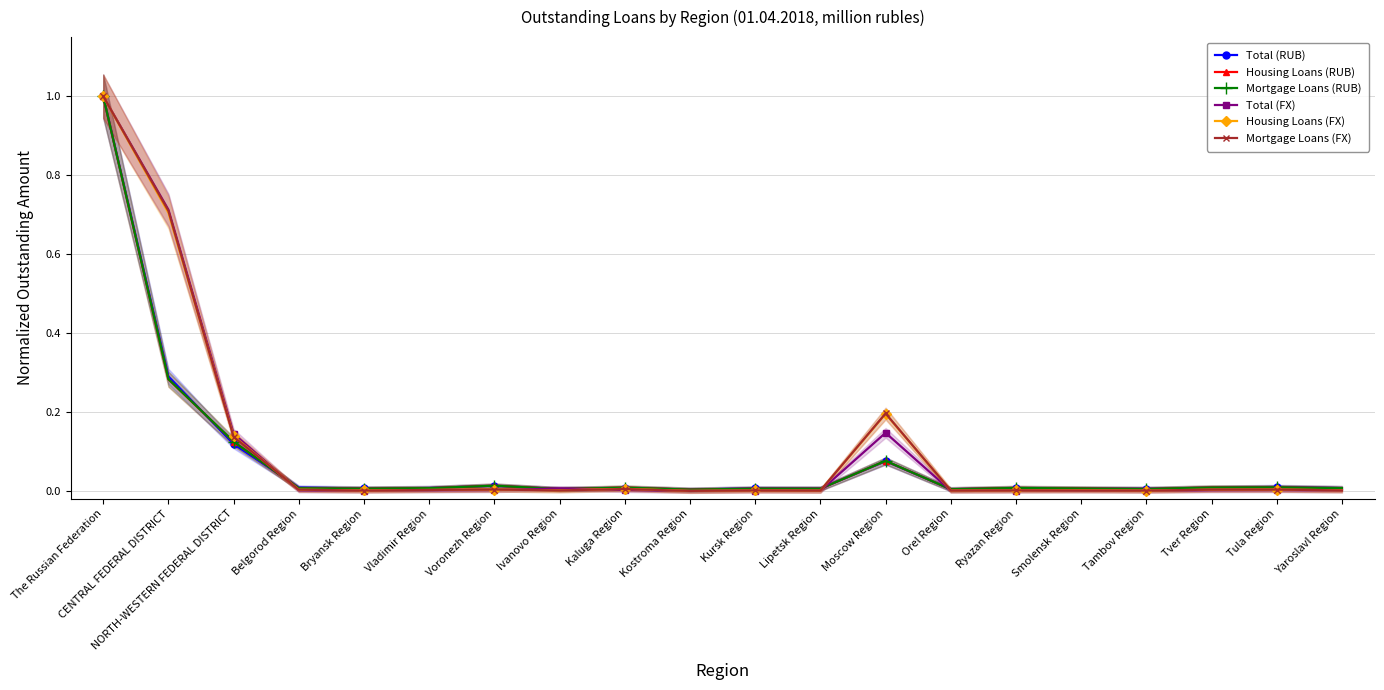

Rank the series at Belgorod Region from lowest to highest value.

Total (FX), Housing Loans (FX), Mortgage Loans (FX), Mortgage Loans (RUB), Housing Loans (RUB), Total (RUB)